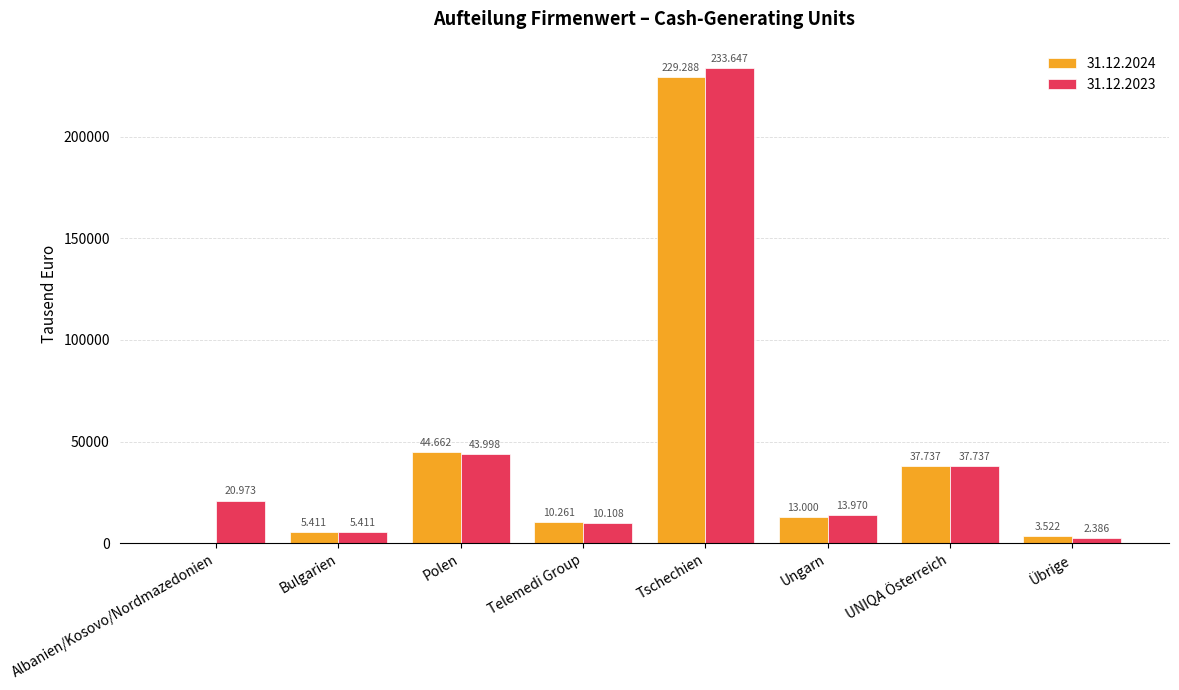

True or false: 31.12.2024 has a value of 13000 at Ungarn.

True